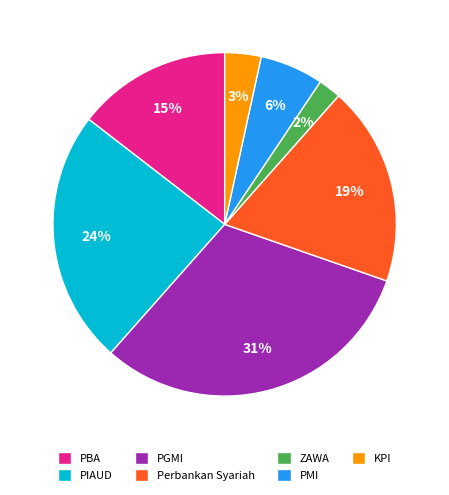

Combined, do PIAUD and PBA account for over 50%?

No